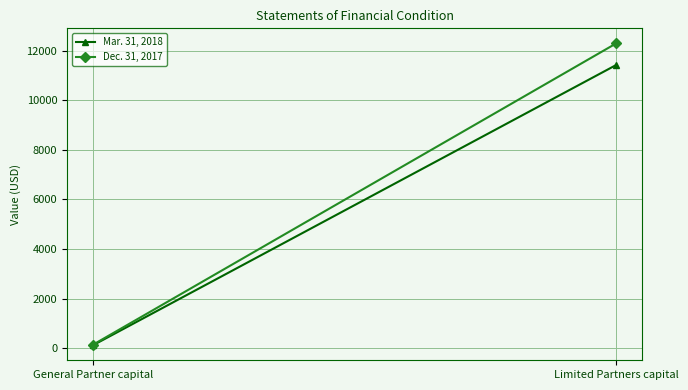

What is the maximum value for Mar. 31, 2018?

11419.1